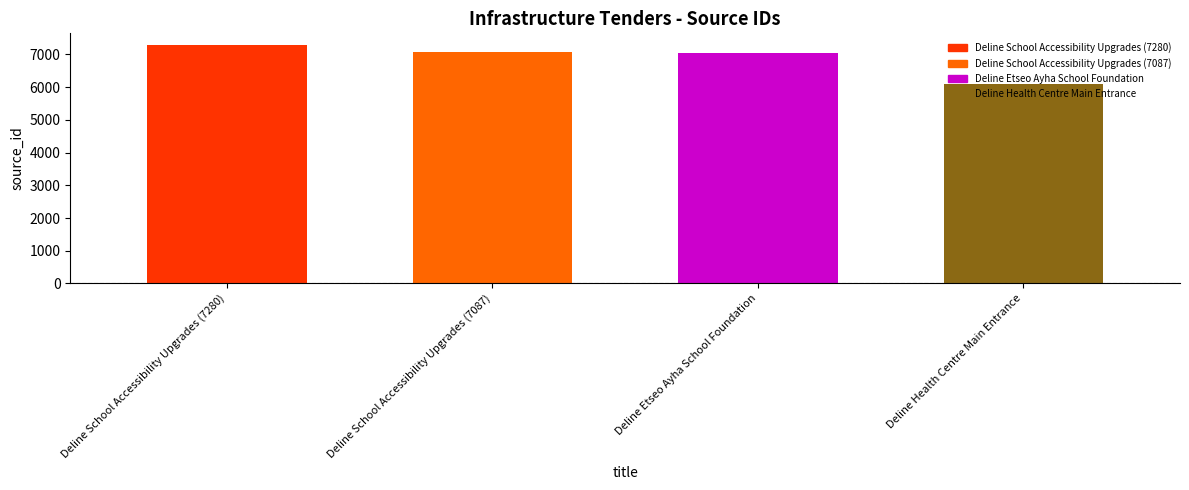

What is the label of the 2nd bar from the left?

Deline School Accessibility Upgrades (7087)